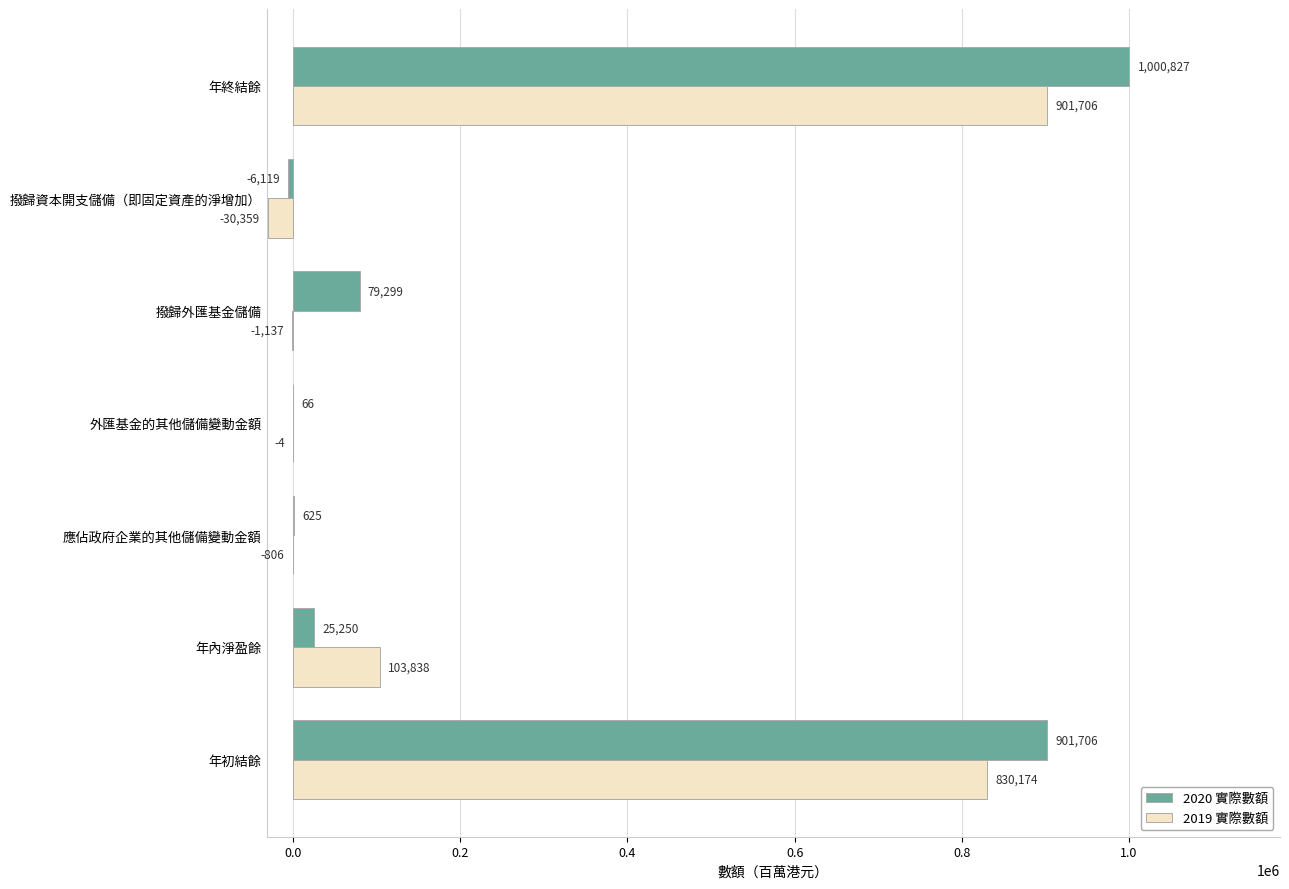

Read the 2019 實際數額 value at 應佔政府企業的其他儲備變動金額.

-806